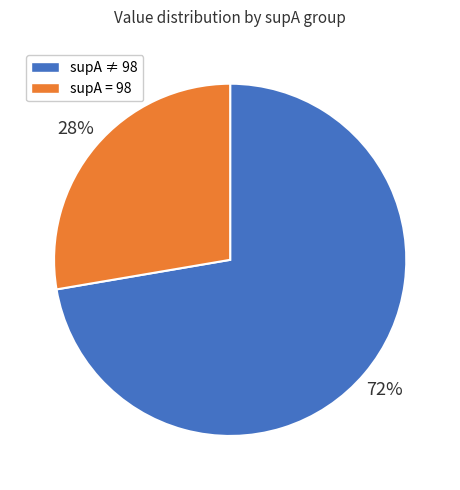

To the nearest percent, what is the average slice percentage?

50%